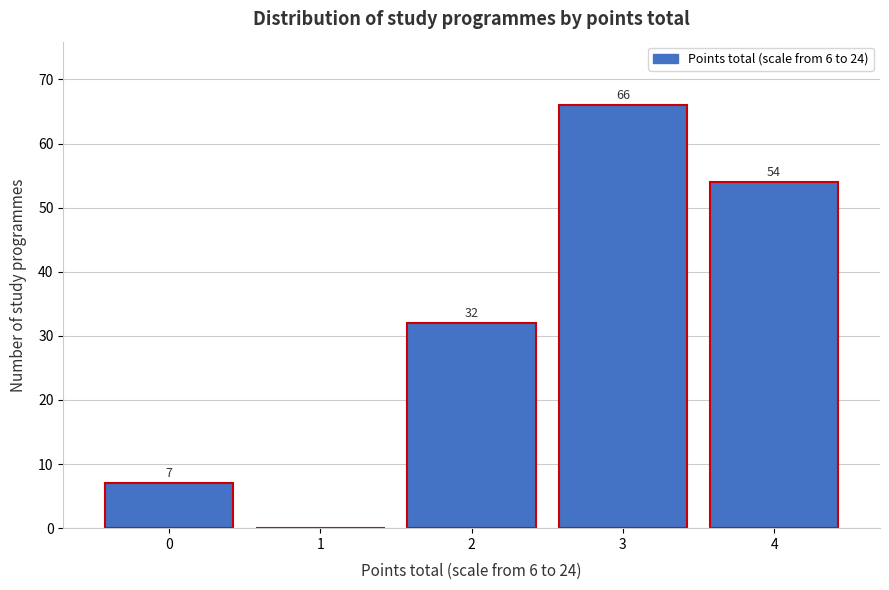

Reading left to right, what are all the values shown in this chart?

0=7	1=0	2=32	3=66	4=54